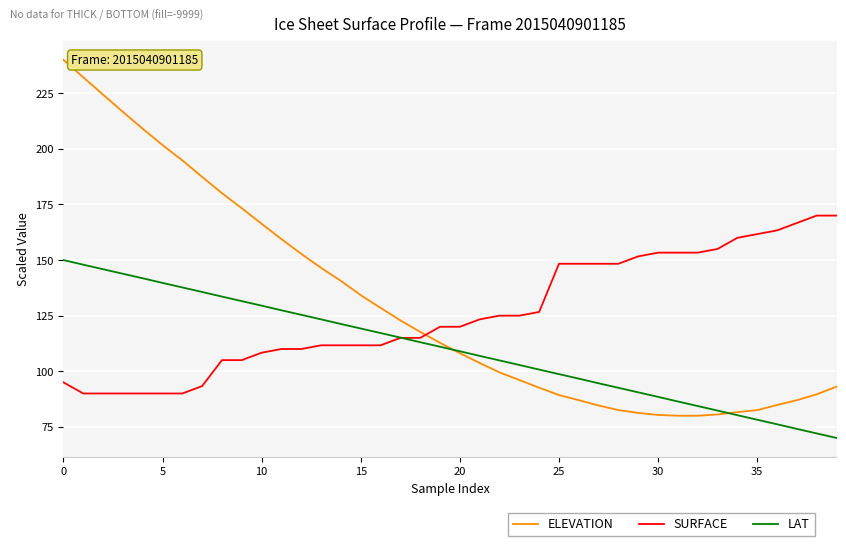

What is the maximum value shown in the chart?

240.0